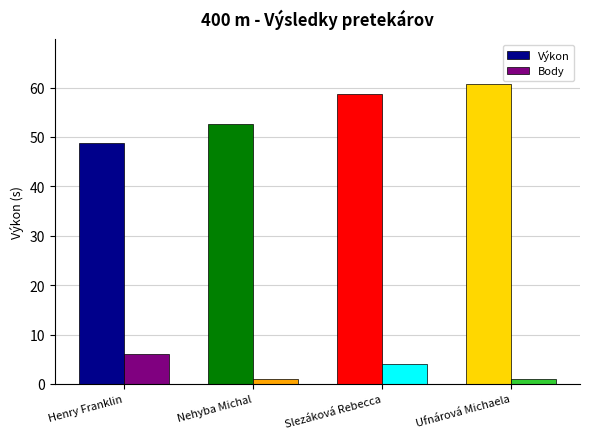

How many groups of bars are there?

4